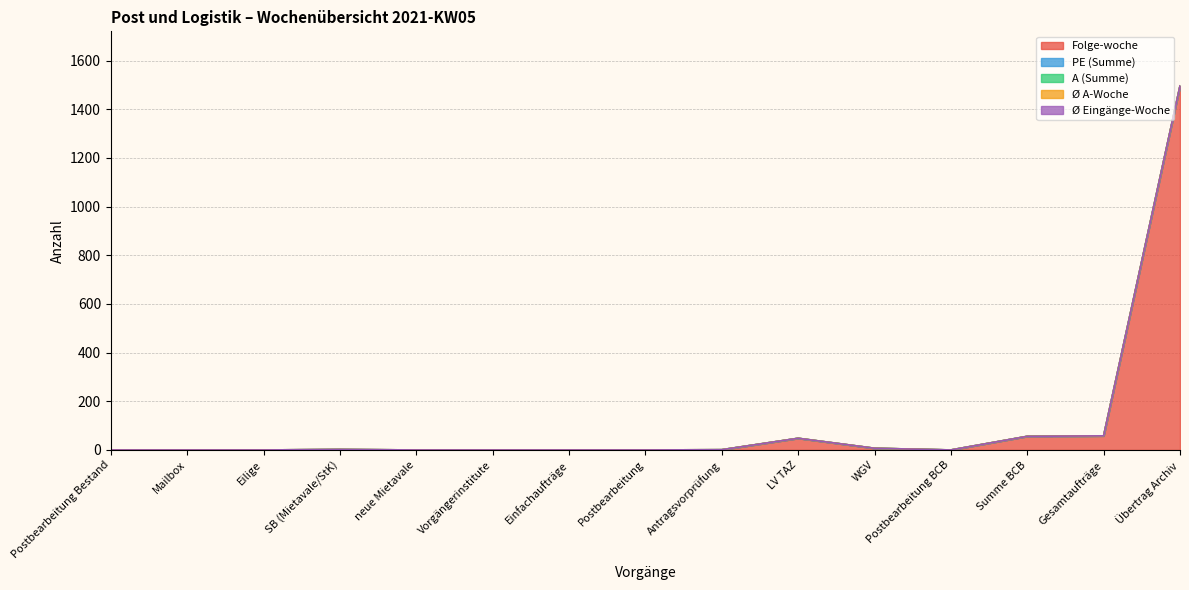

The Ø Eingänge-Woche series shows 0 at Postbearbeitung BCB. True or false?

True